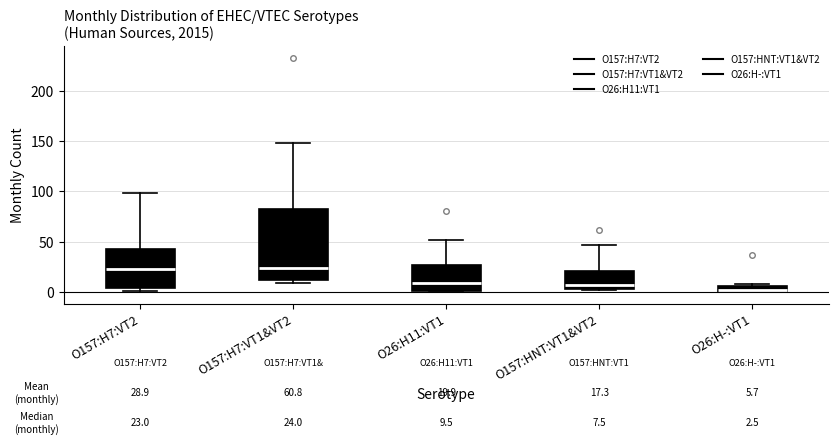

Comparing the boxes themselves (not the whiskers), which one is the tallest?

O157:H7:VT1&VT2